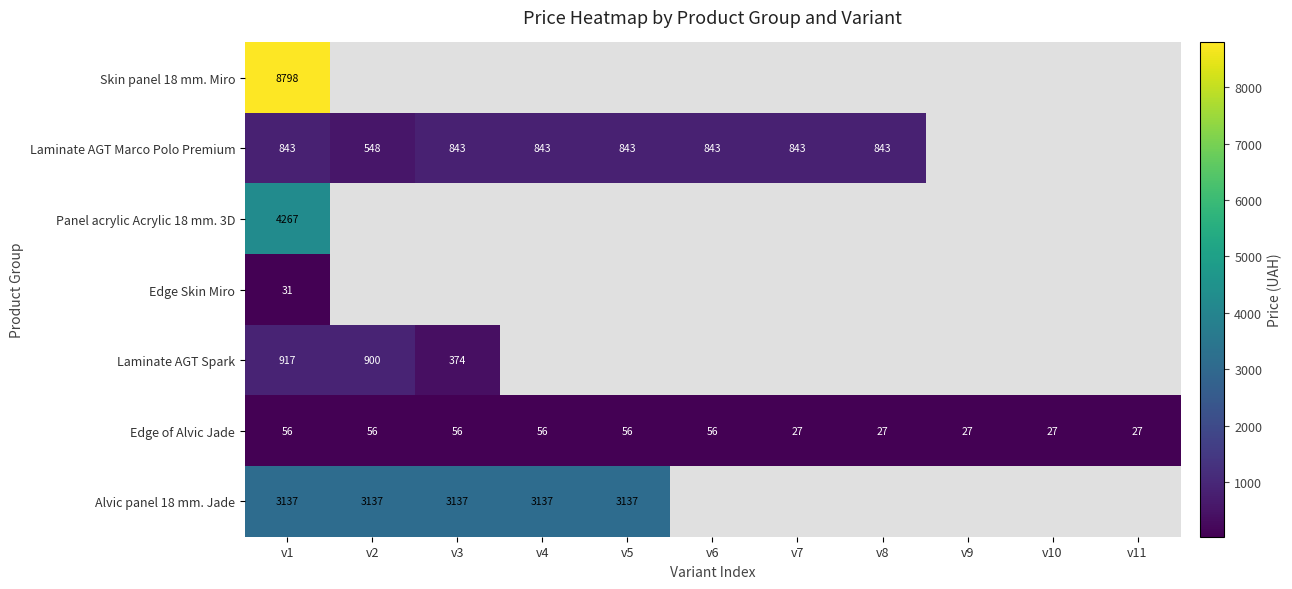

Read the Edge of Alvic Jade value at v2.

56.2